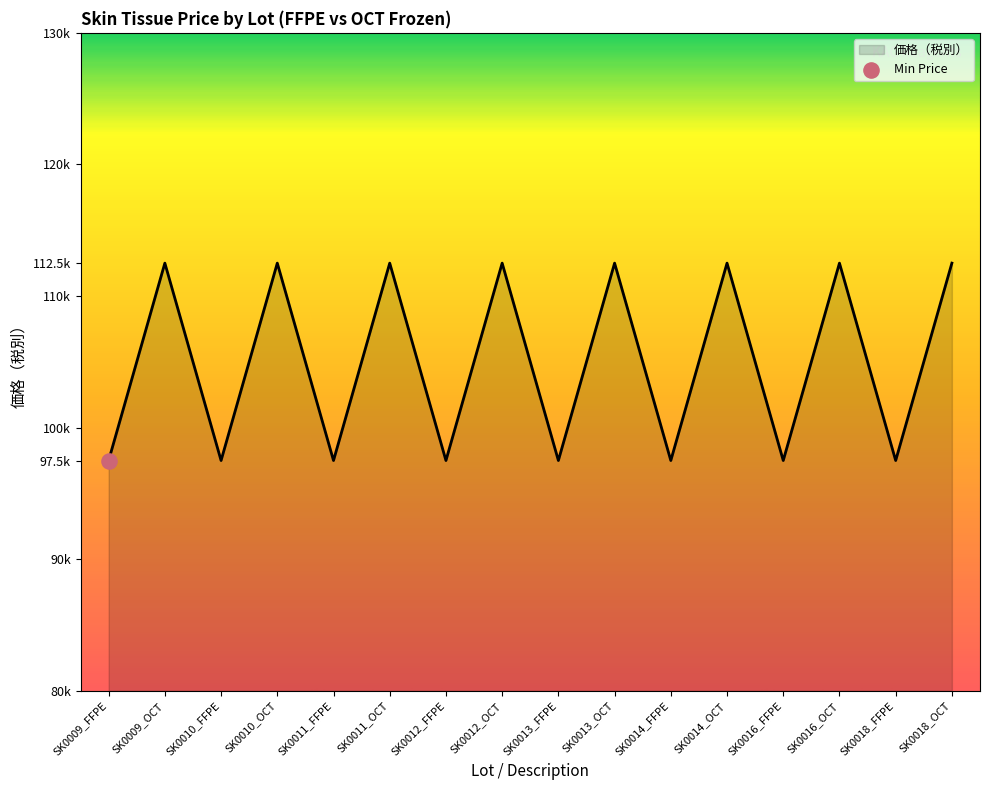

Which has a higher value, SK0010_OCT or SK0016_FFPE?

SK0010_OCT